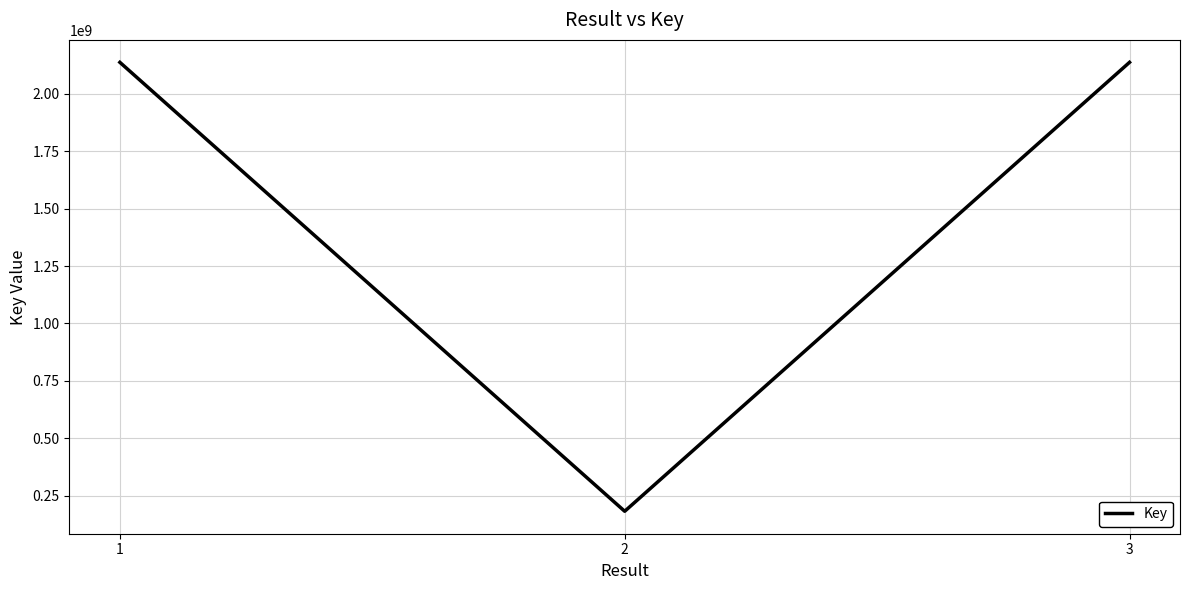

What is the maximum value shown in the chart?

2137708013